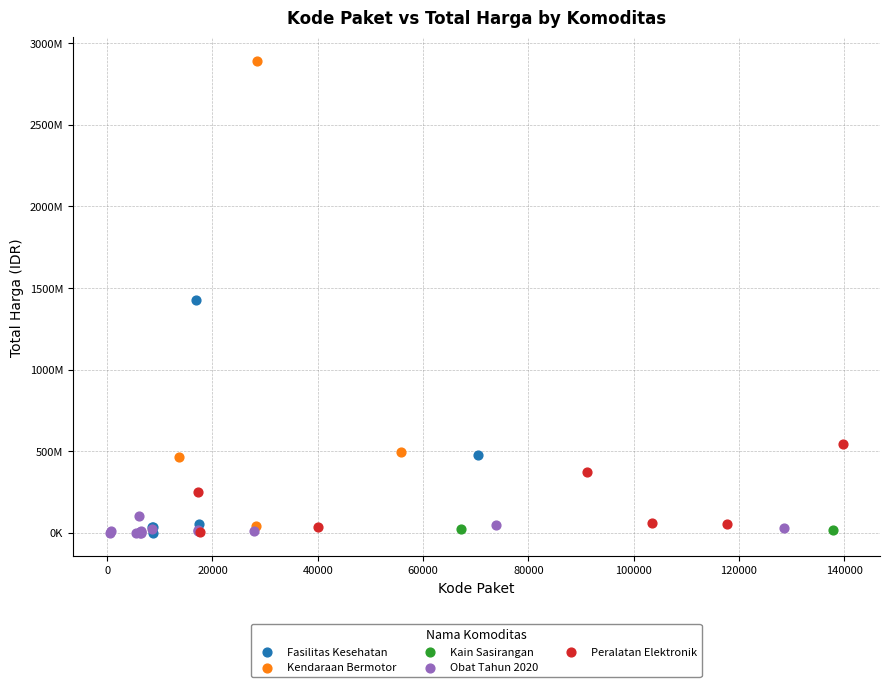

Which series has the largest Y range (max minus min)?

Kendaraan Bermotor